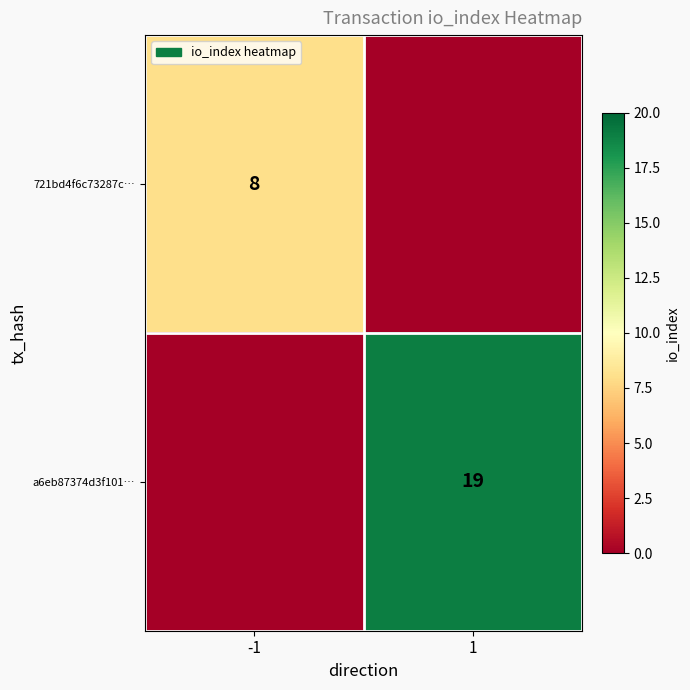

At which category is the sum across all series the highest?

1